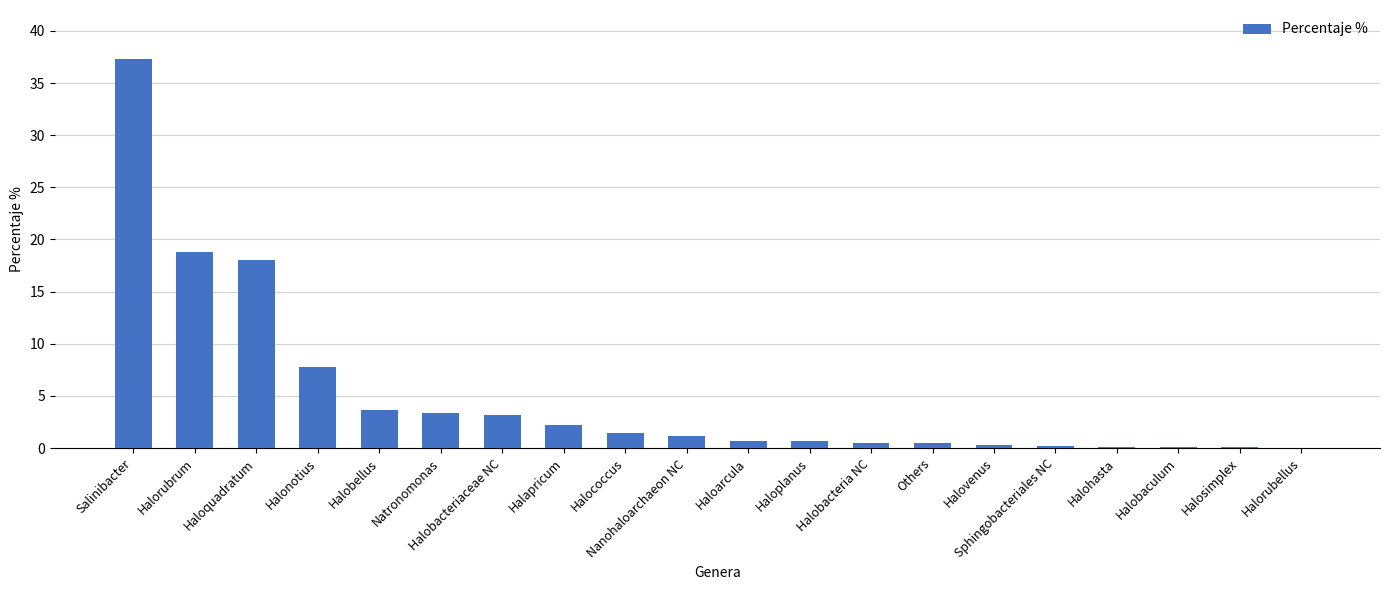

What is the greatest value displayed?

37.3